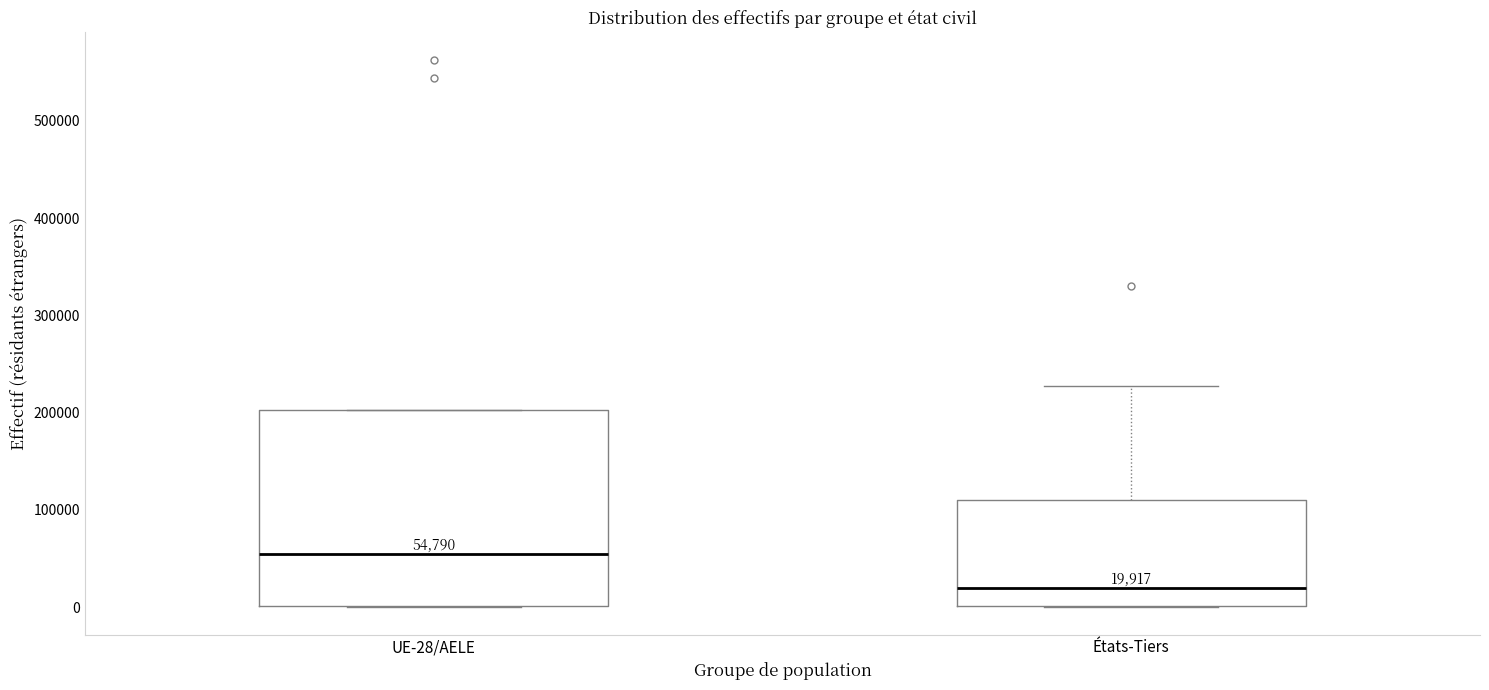

Which box has the highest median line?

UE-28/AELE